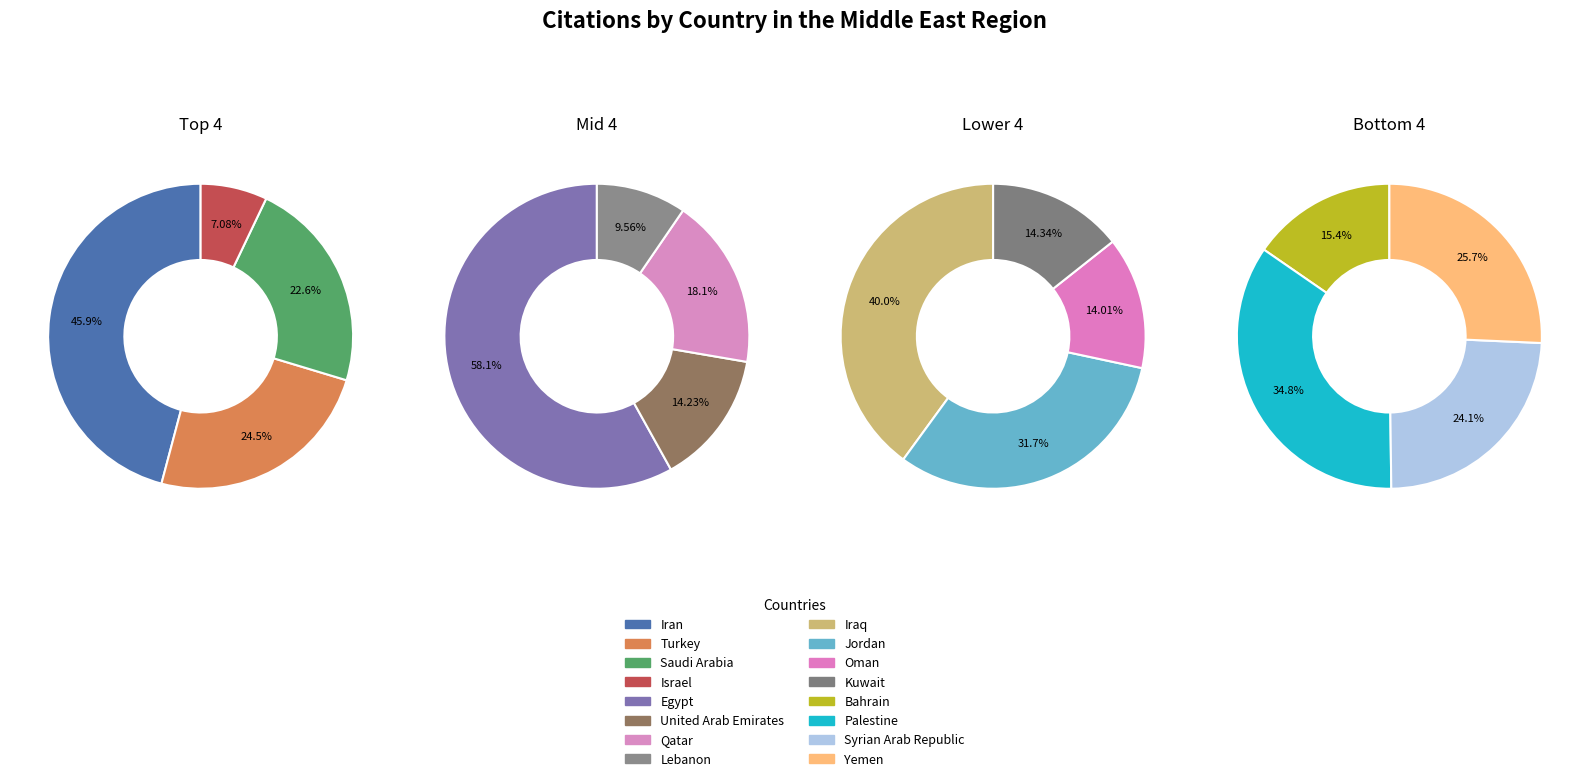

Is it true that Iran is 40% of the pie?

False